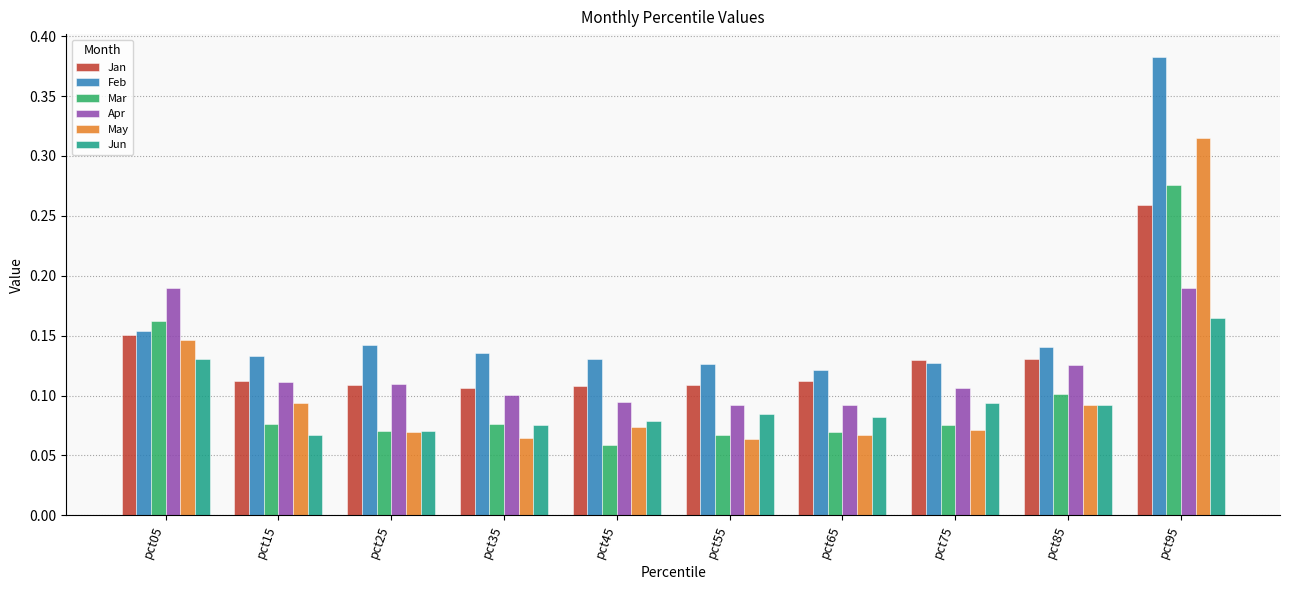

True or false: Jan has a value of 0.0 at pct25.

False